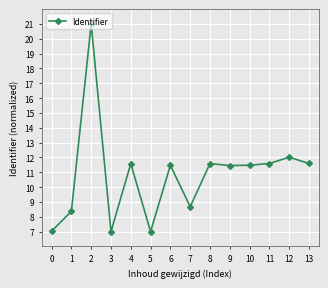

Does the chart display data point markers on the line(s)?

Yes